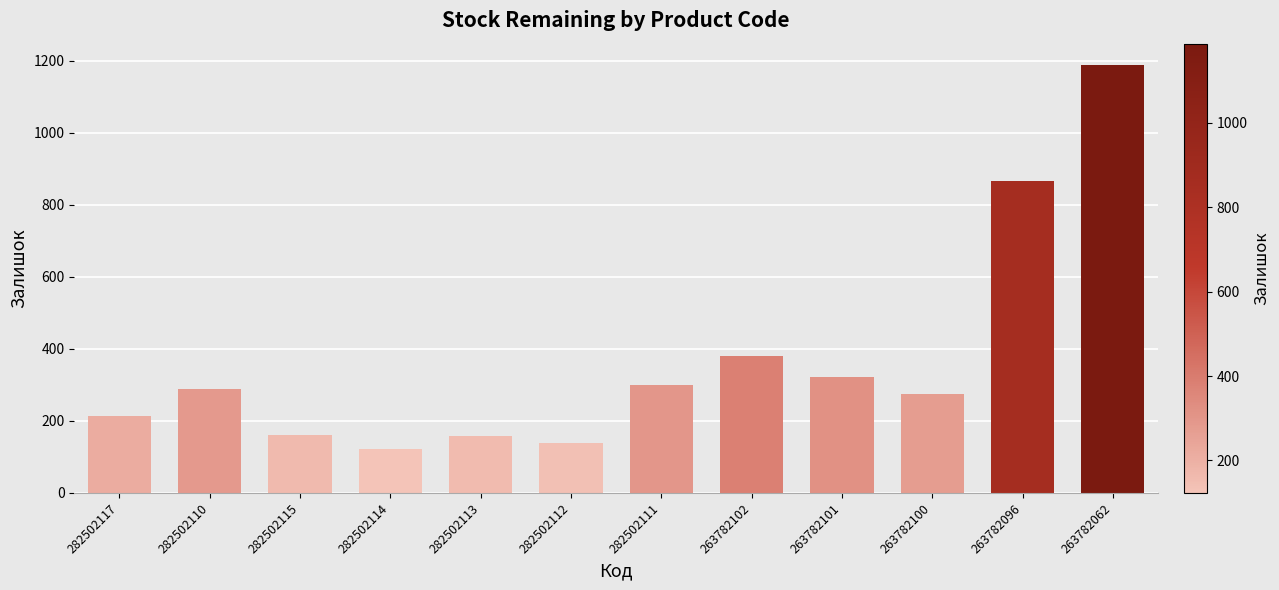

What is the sum of the values at 282502117 and 282502113?

374